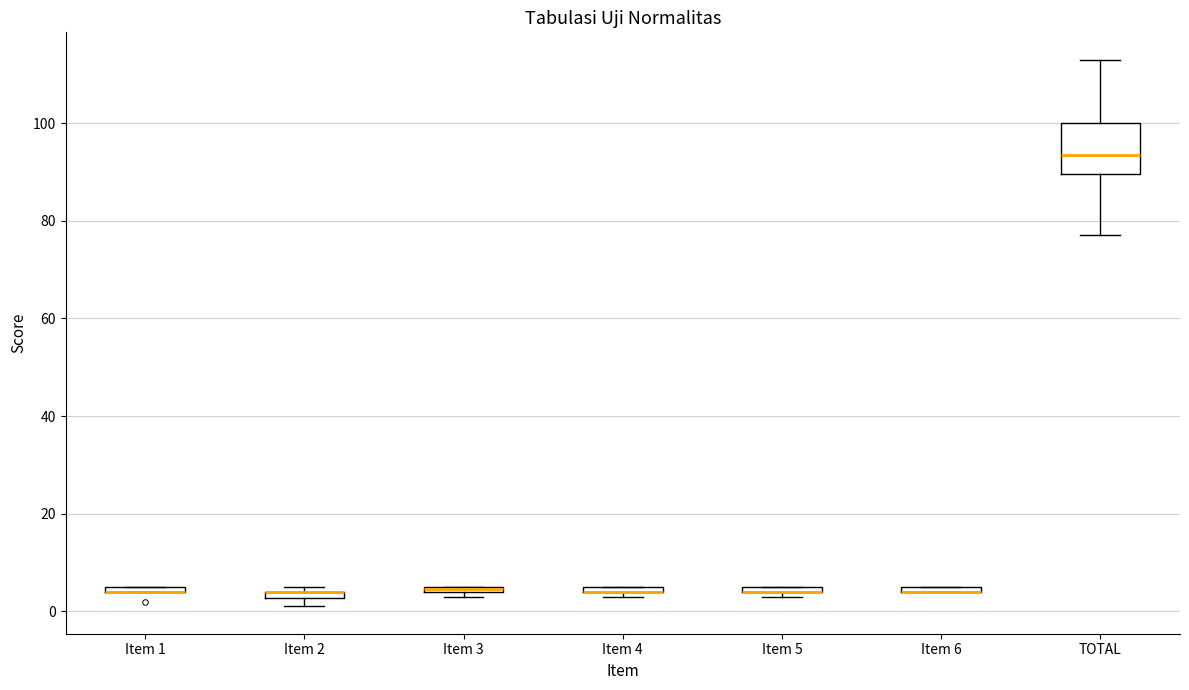

Comparing the boxes themselves (not the whiskers), which one is the tallest?

TOTAL